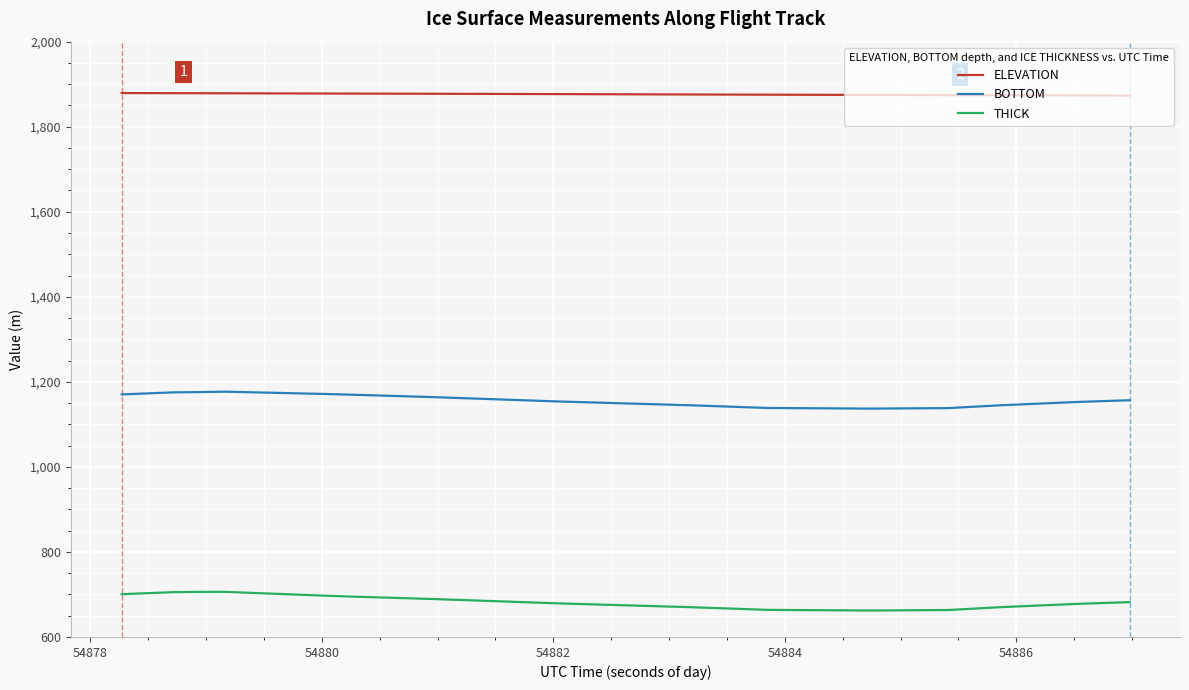

Rank the series by their average value, from highest to lowest.

ELEVATION, BOTTOM, THICK